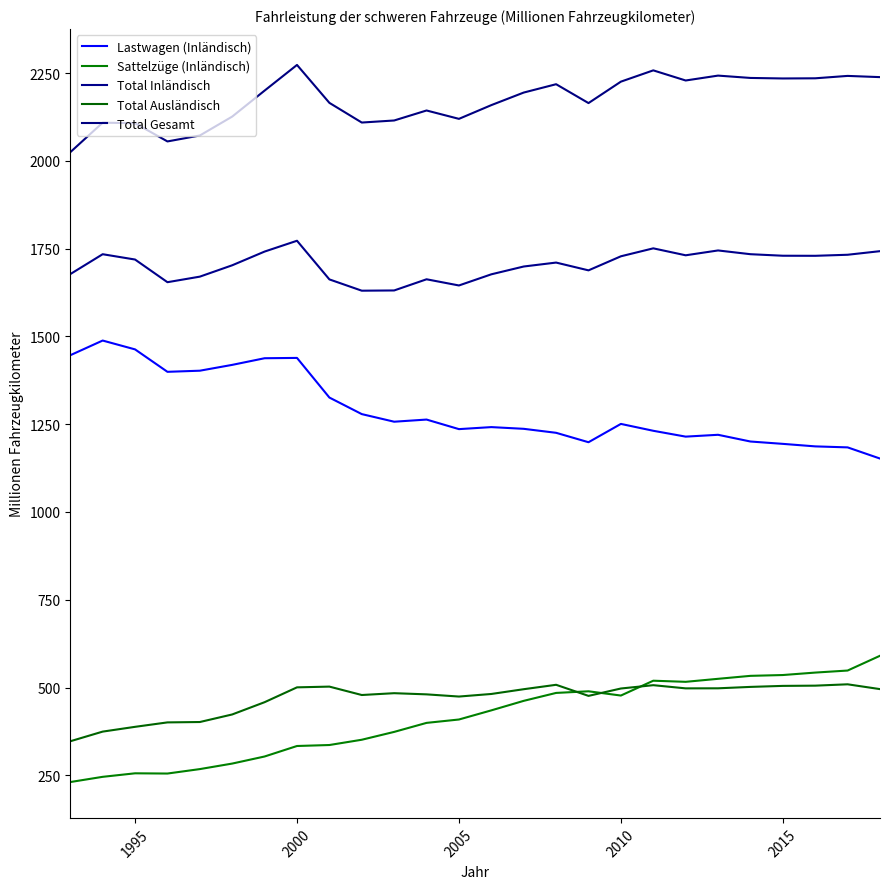

Does the chart display data point markers on the line(s)?

No